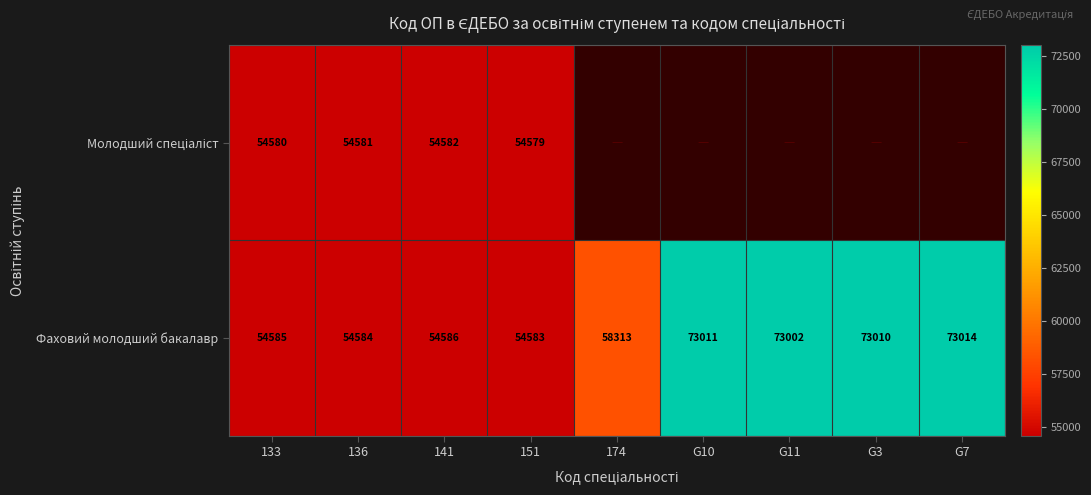

The value of Фаховий молодший бакалавр at G11 is 73002. True or false?

True